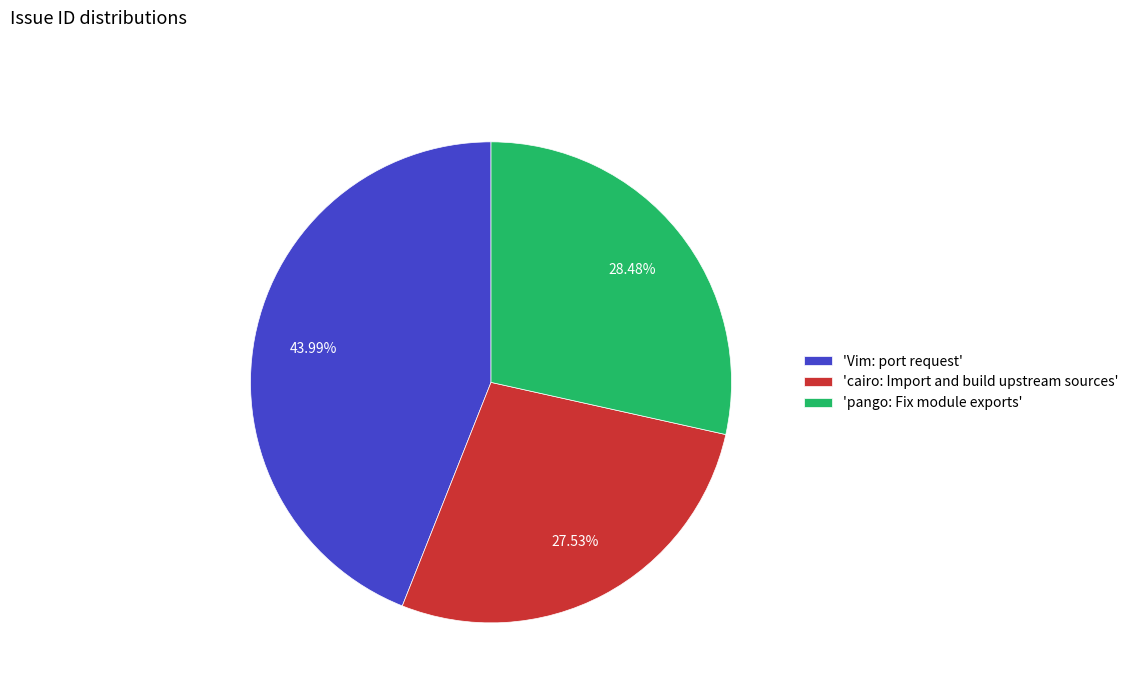

What is the largest slice in the pie chart?

'Vim: port request'